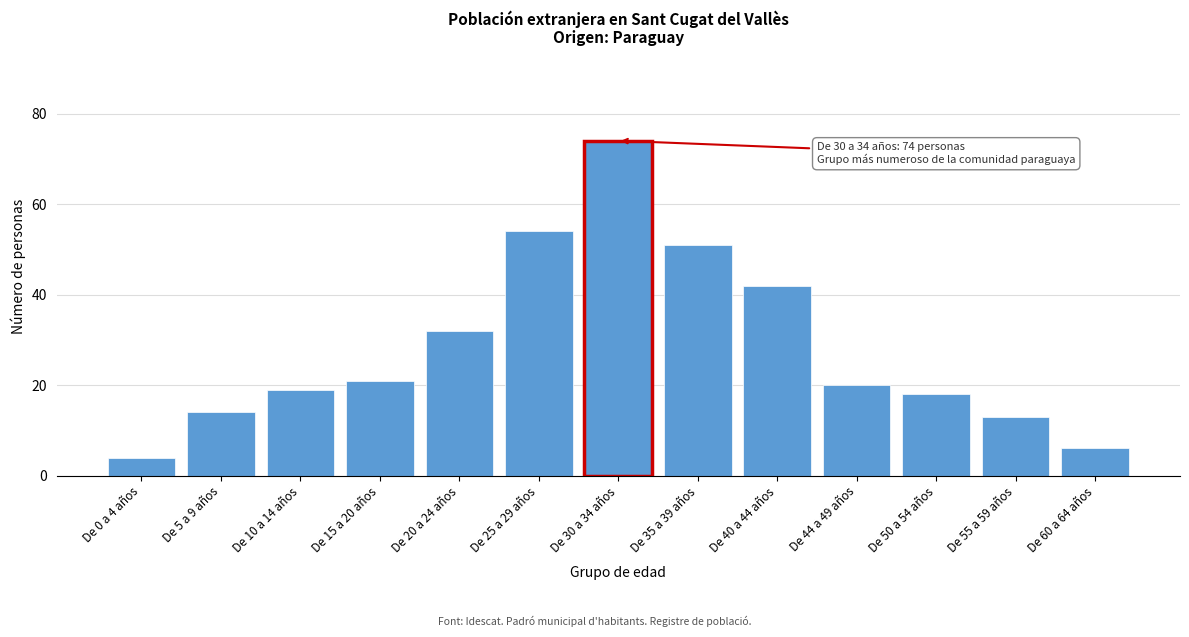

Reading left to right, extract all data points from this chart.

De 0 a 4 años=4	De 5 a 9 años=14	De 10 a 14 años=19	De 15 a 20 años=21	De 20 a 24 años=32	De 25 a 29 años=54	De 30 a 34 años=74	De 35 a 39 años=51	De 40 a 44 años=42	De 44 a 49 años=20	De 50 a 54 años=18	De 55 a 59 años=13	De 60 a 64 años=6